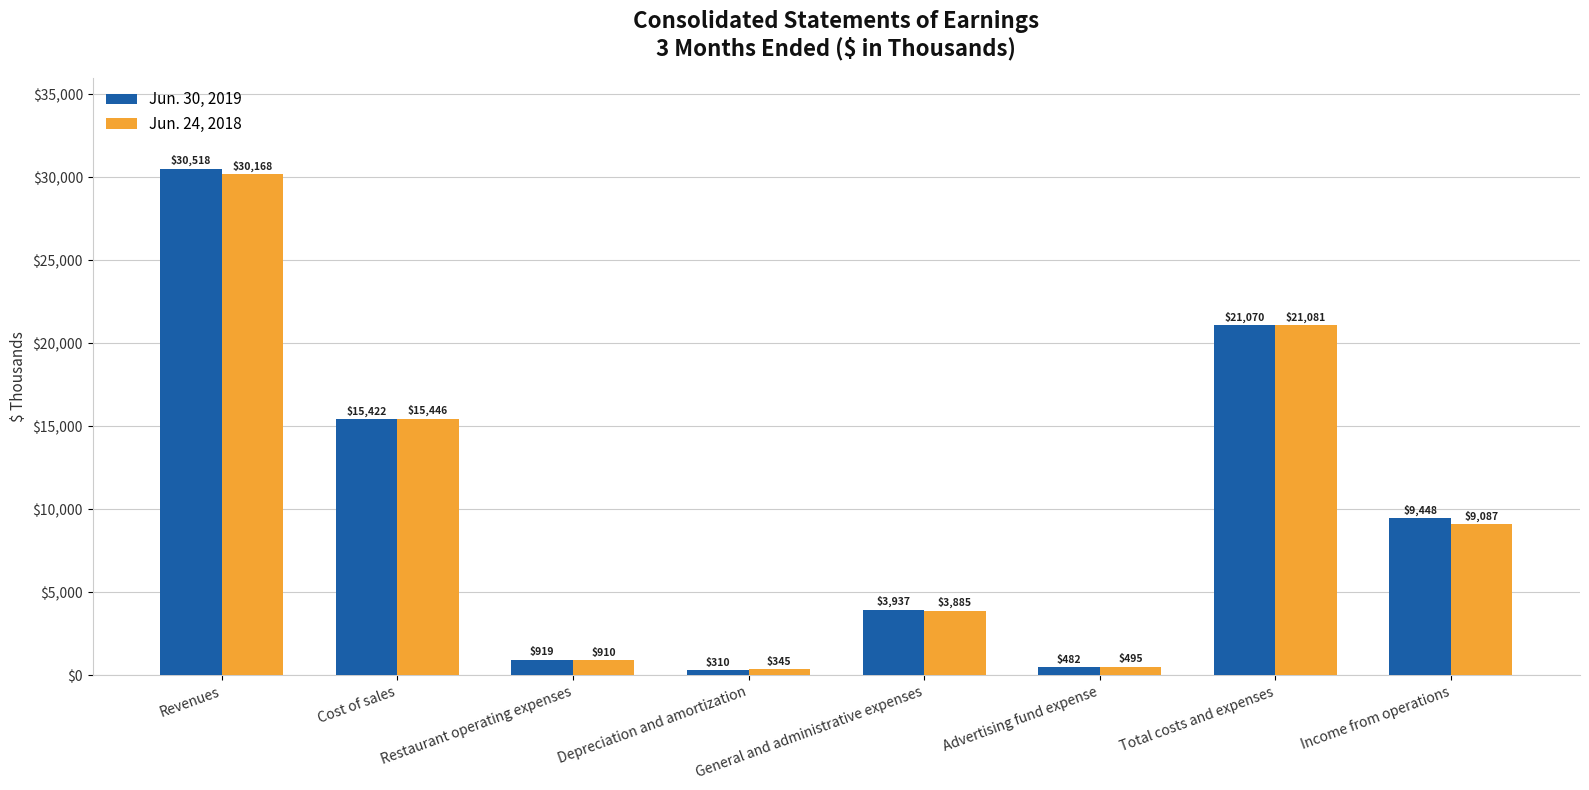

What is the approximate value of Jun. 30, 2019 at Restaurant operating expenses?

919